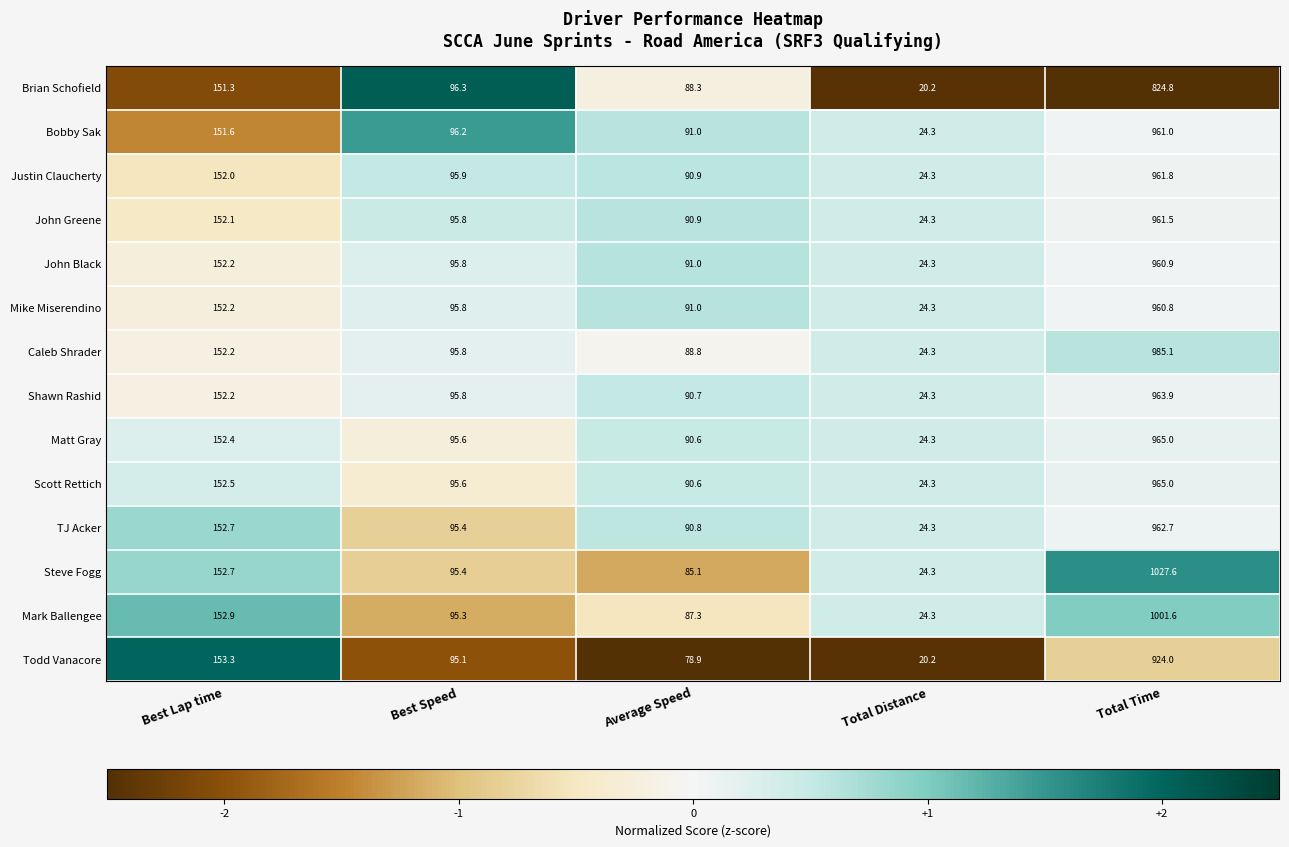

What is the maximum value shown in the chart?

1027.6